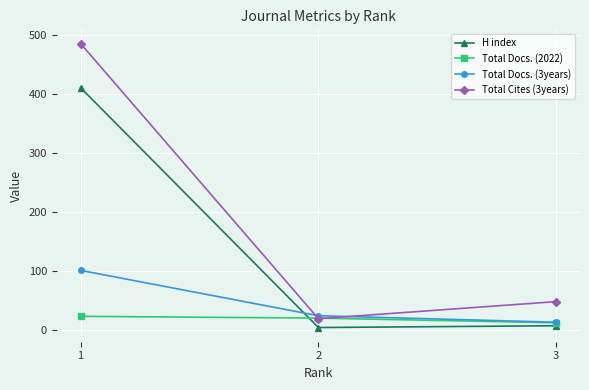

Which category has the highest value in the H index series?

1